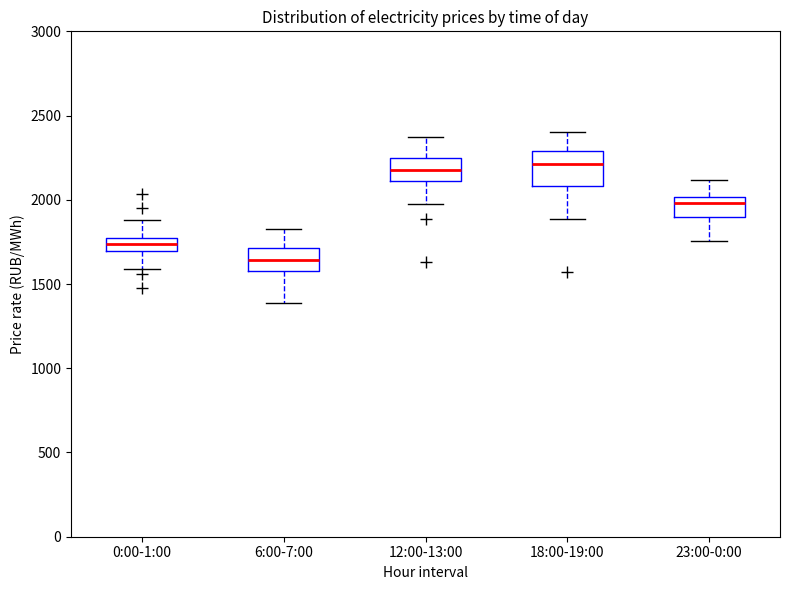

Comparing the boxes themselves (not the whiskers), which one is the tallest?

18:00-19:00